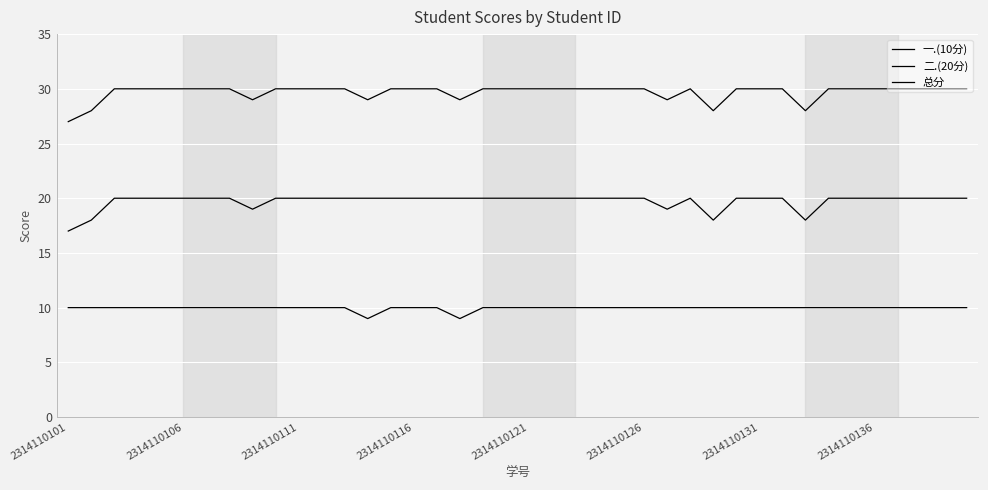

True or false: 一.(10分) and 总分 intersect in this chart.

False